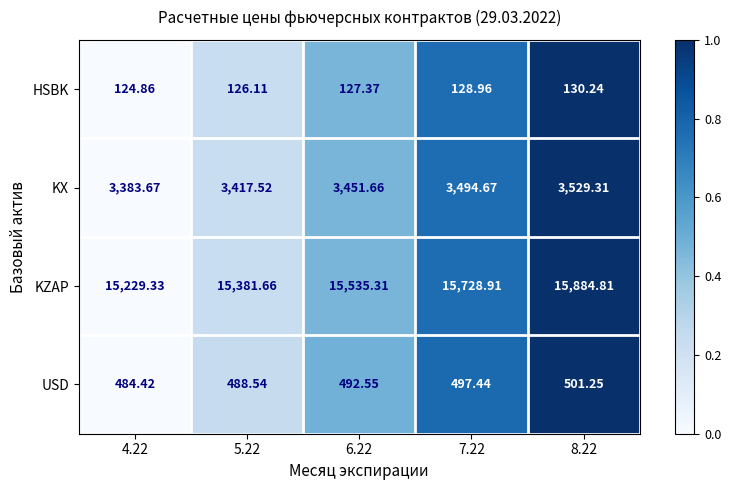

At 4.22, list the series in order from largest to smallest.

KZAP, KX, USD, HSBK